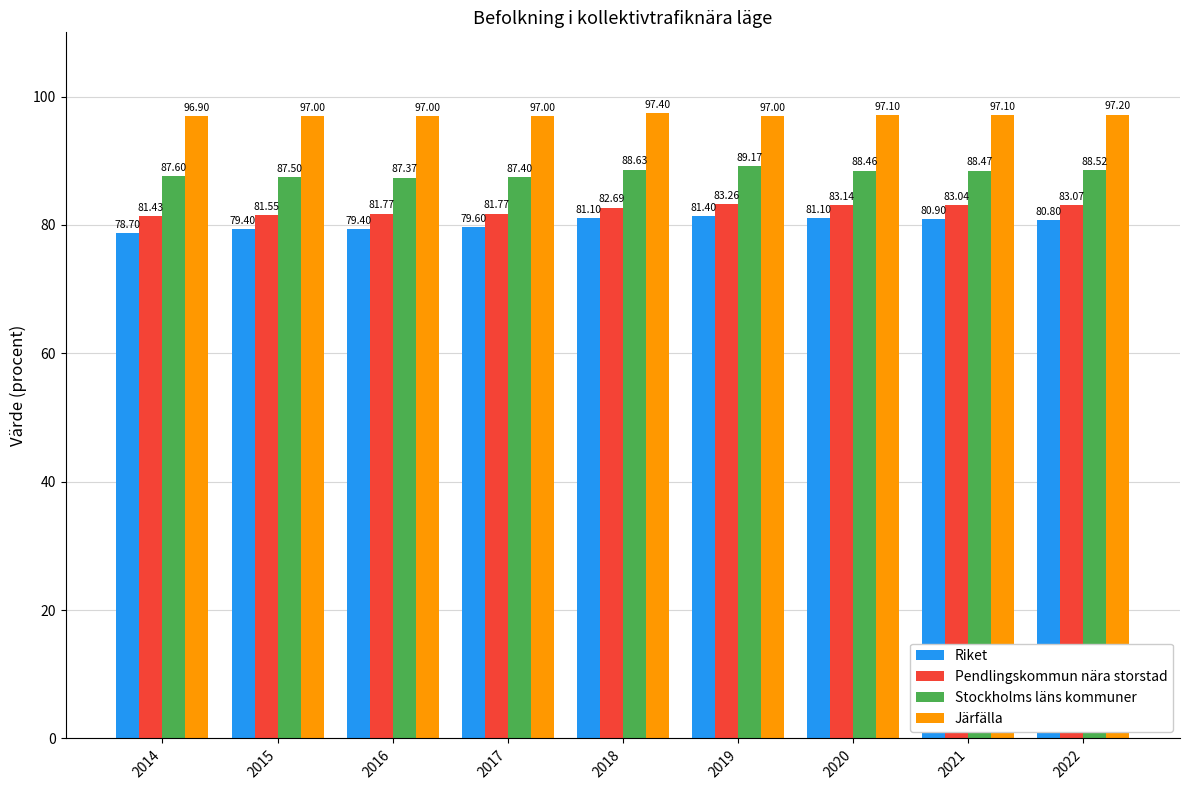

What are all the series names shown in the legend?

Riket, Pendlingskommun nära storstad, Stockholms läns kommuner, Järfälla